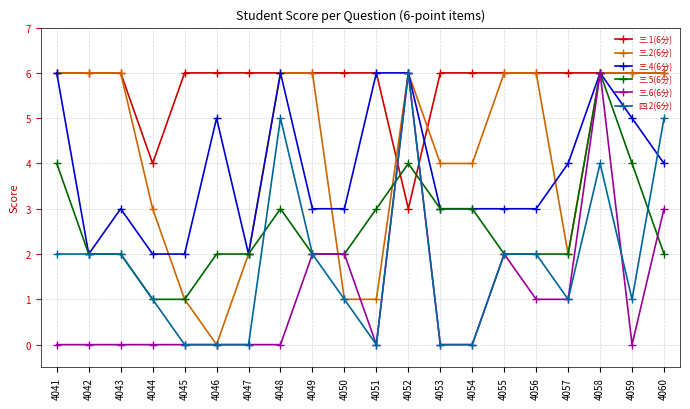

Between 4057 and 4058, which series saw the biggest shift?

三.6(6分)